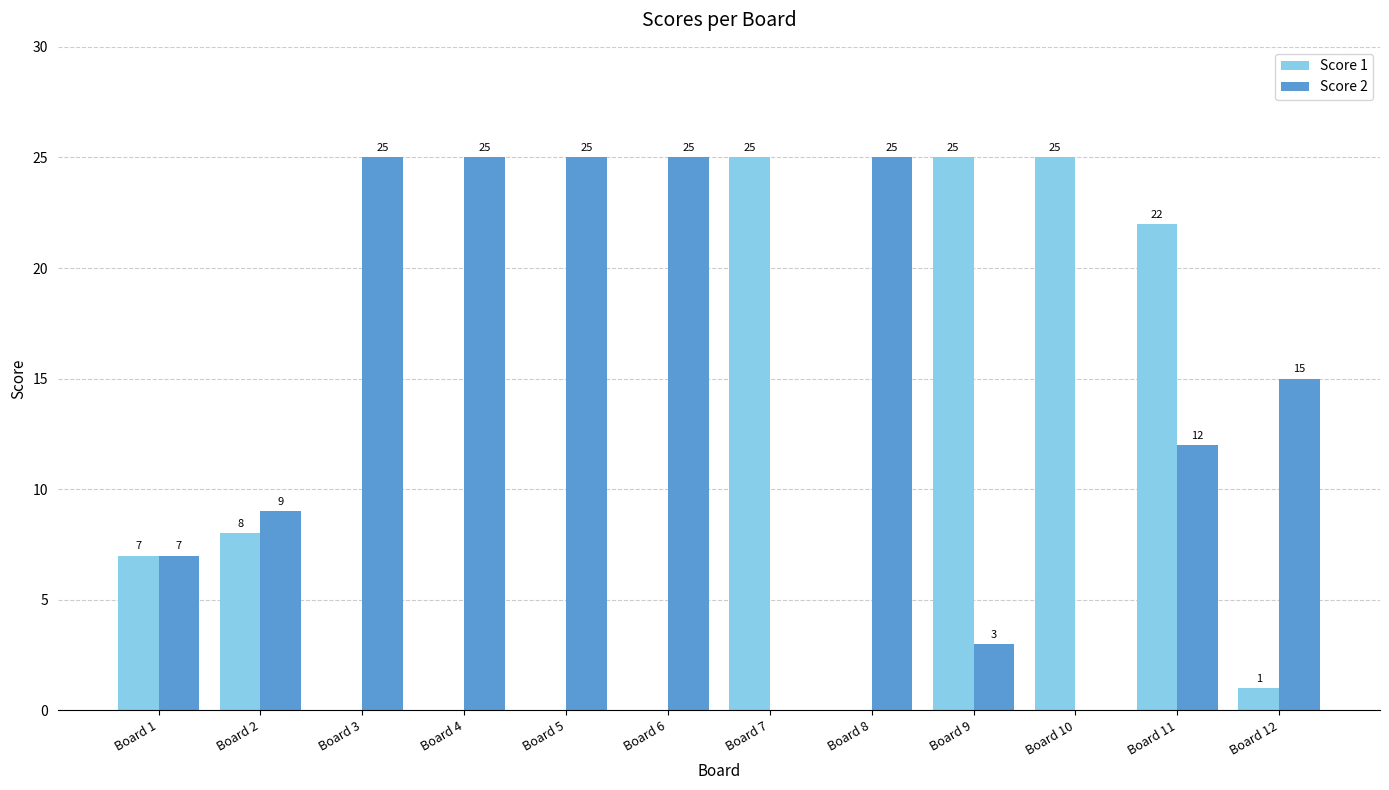

Reading right to left, extract all data points from this chart.

Score 1: Board 12=1	Board 11=22	Board 10=25	Board 9=25	Board 8=0	Board 7=25	Board 6=0	Board 5=0	Board 4=0	Board 3=0	Board 2=8	Board 1=7
Score 2: Board 12=15	Board 11=12	Board 10=0	Board 9=3	Board 8=25	Board 7=0	Board 6=25	Board 5=25	Board 4=25	Board 3=25	Board 2=9	Board 1=7